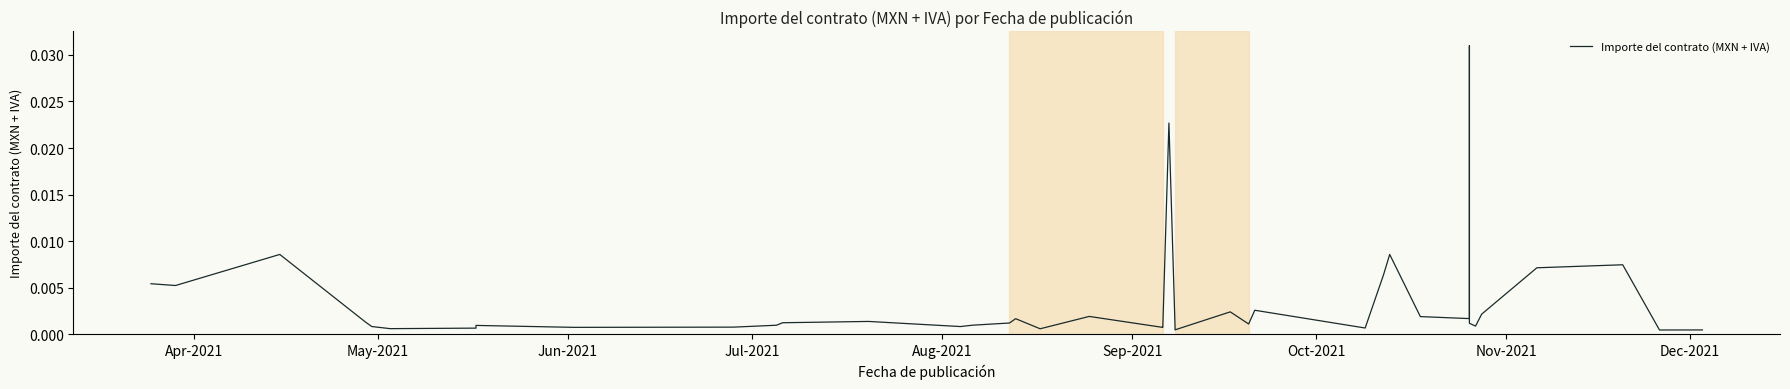

Is this an area chart (filled region under the line)?

No